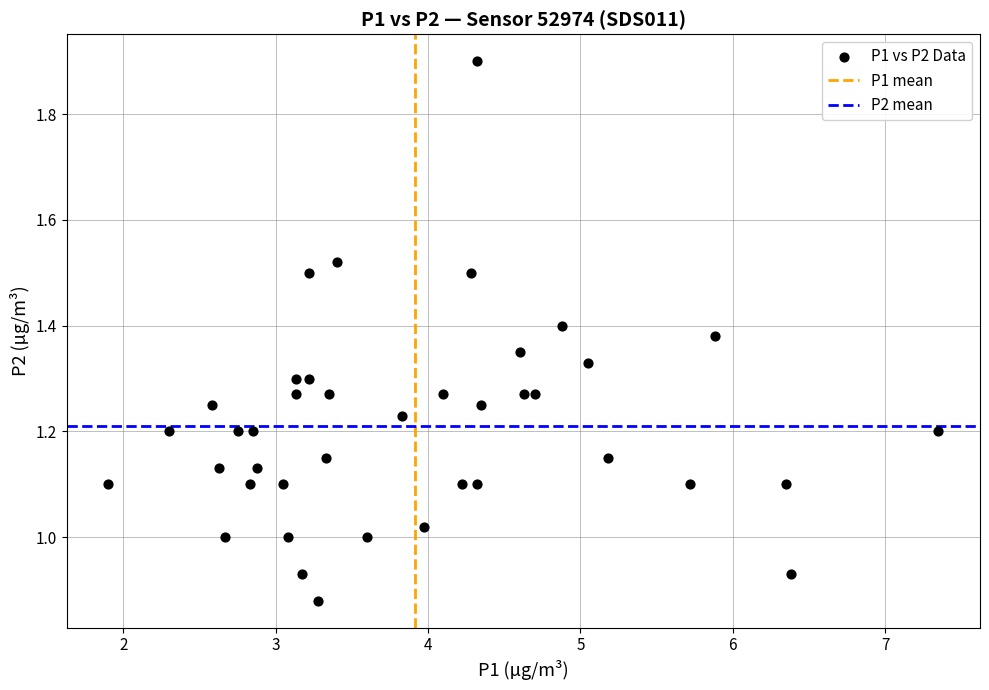

What is the range of X values (max minus min)?

5.4